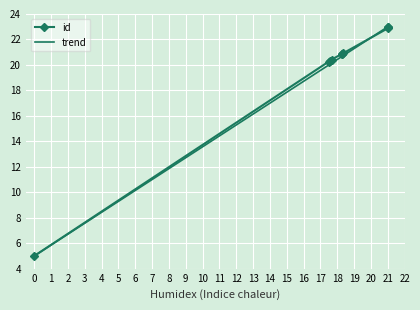

What is the sum of all values?

197.5